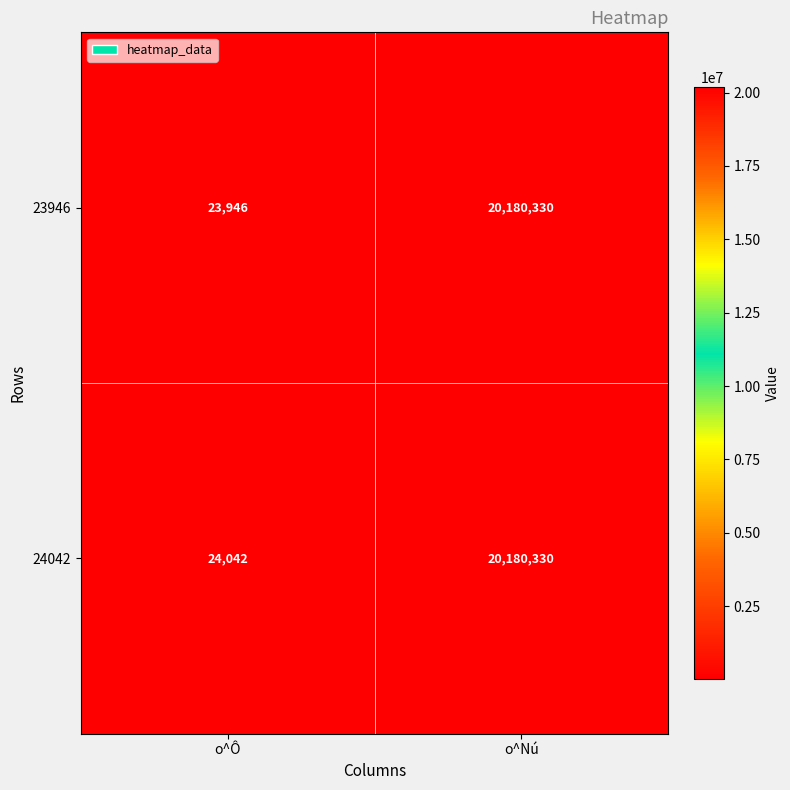

What is the minimum value for 24042?

24042